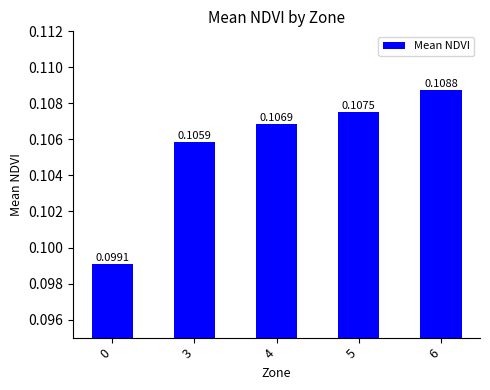

Rank the categories by value from lowest to highest.

0, 3, 4, 5, 6